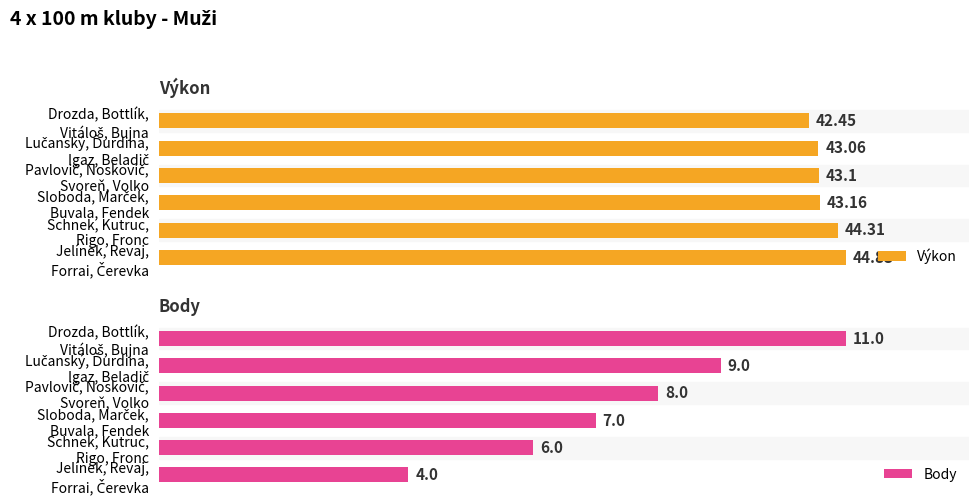

What is the approximate value of Body at Lučanský, Ďurdina, Igaz, Beladič?

9.0